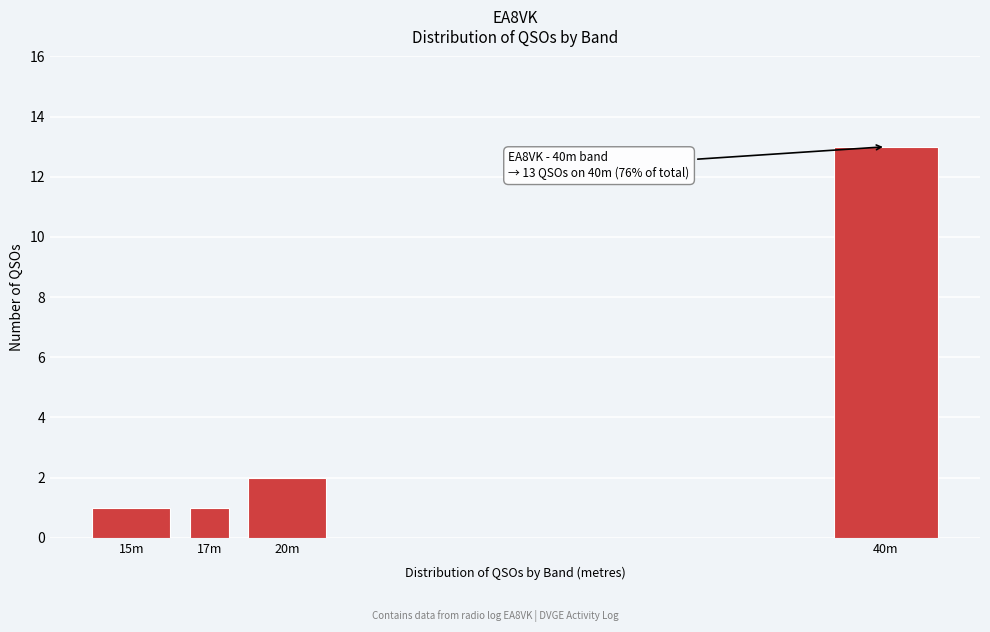

Reading left to right, transcribe all the data shown in this chart.

1	1	2	13